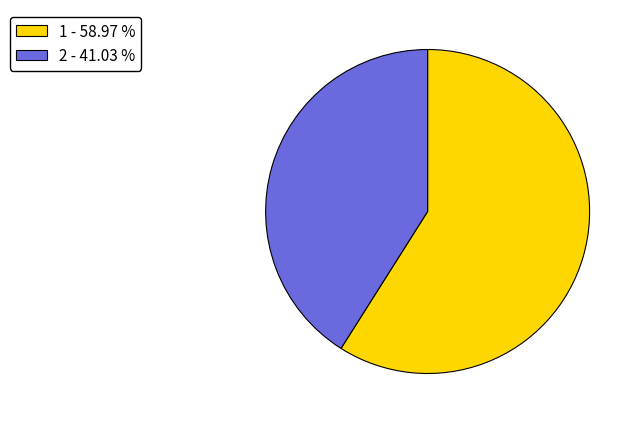

Which category has the smallest portion of the pie?

2